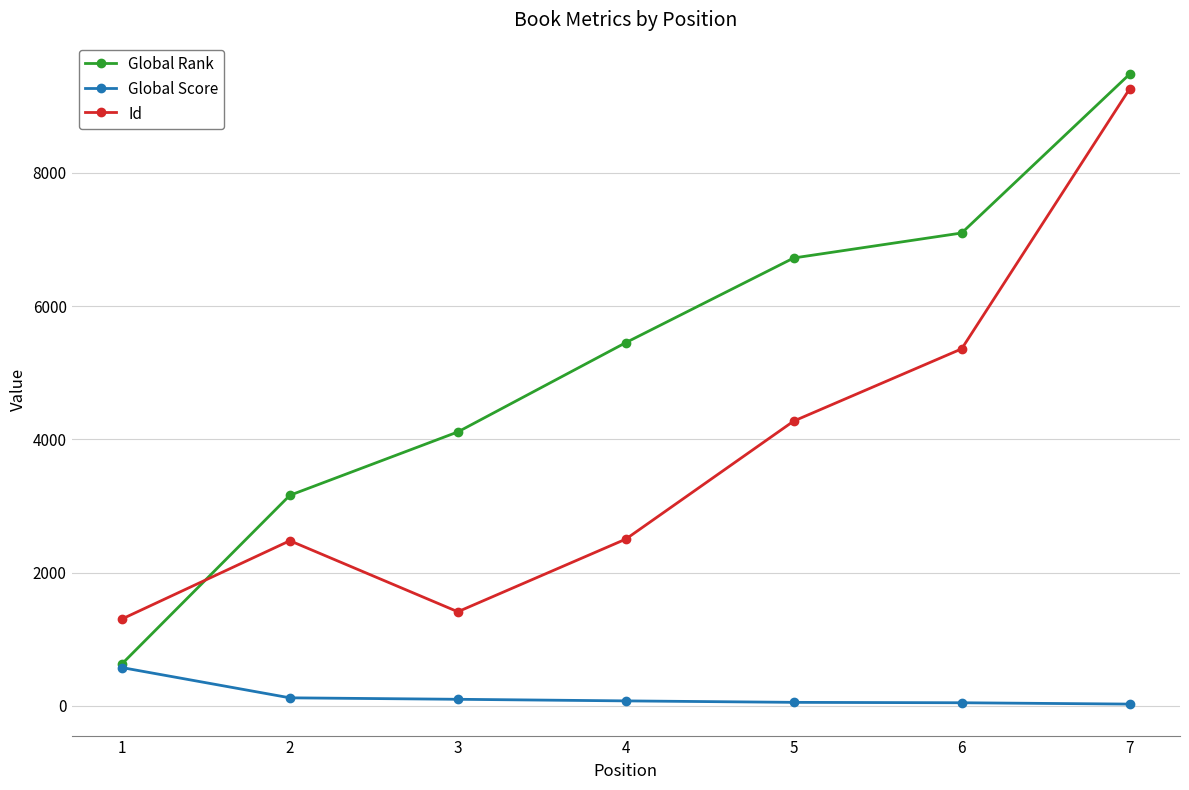

At how many categories does at least one series exceed 8496?

1